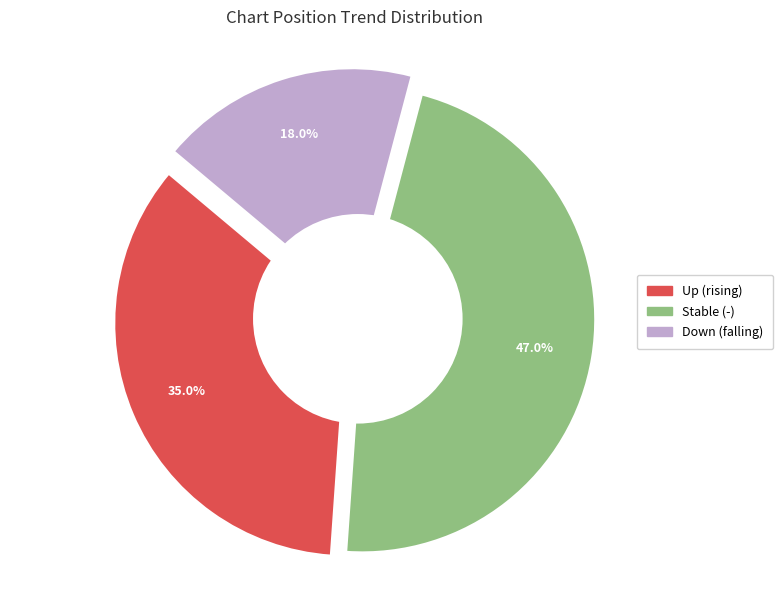

Is down the majority of the pie?

No